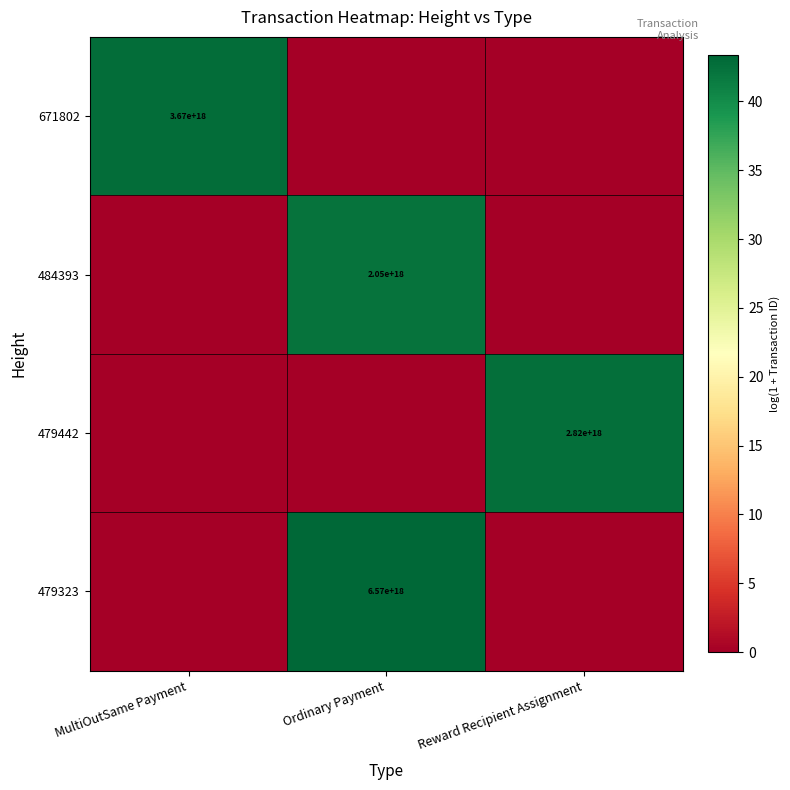

The 484393 series shows 3257542601018236928 at Ordinary Payment. True or false?

False